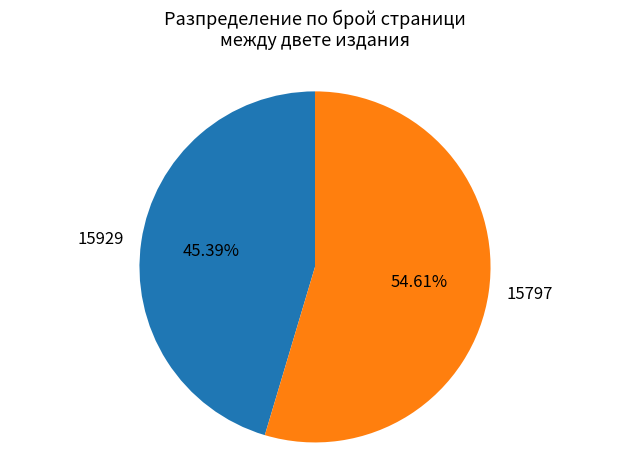

Rank the categories by value from highest to lowest.

15797, 15929